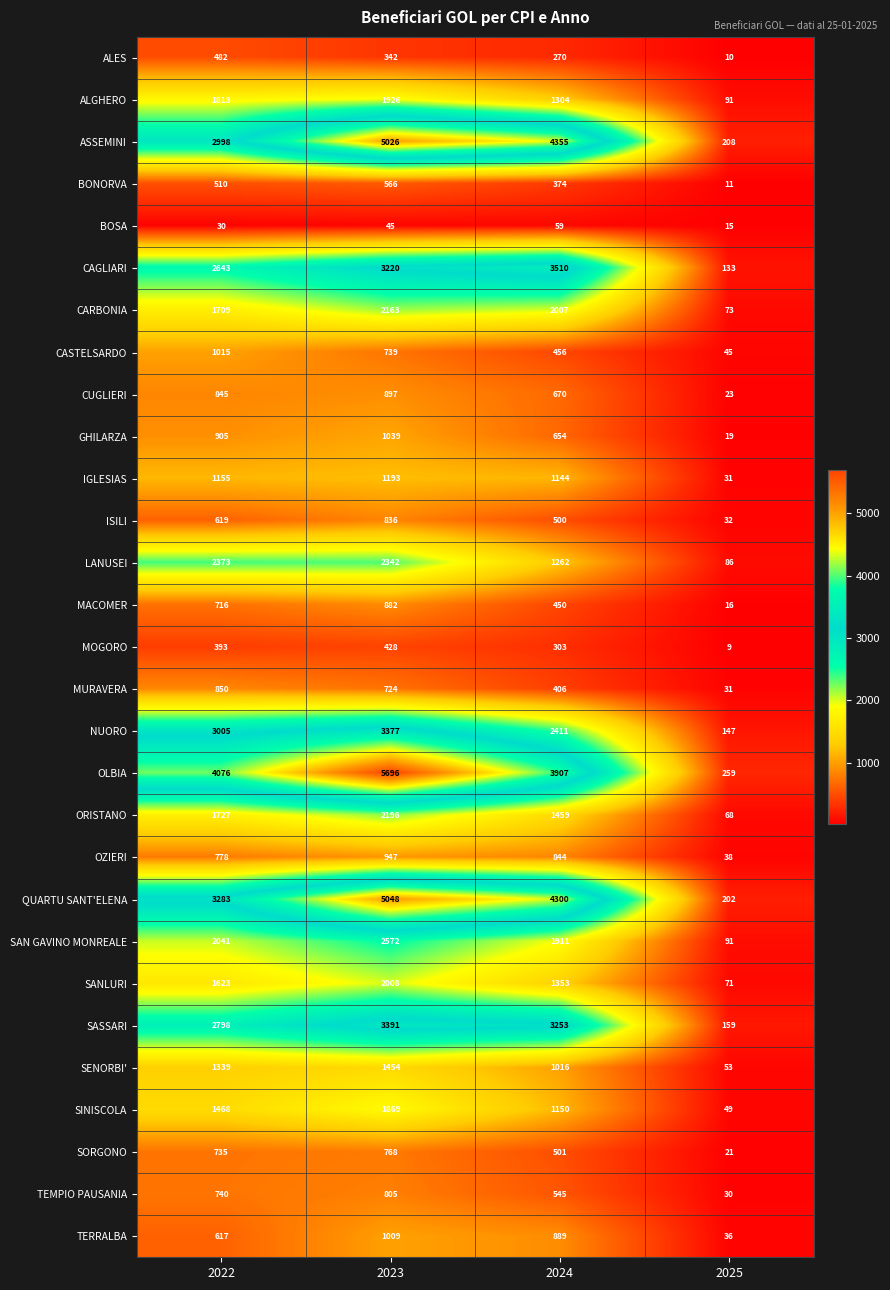

The TEMPIO PAUSANIA series shows 492 at 2023. True or false?

False